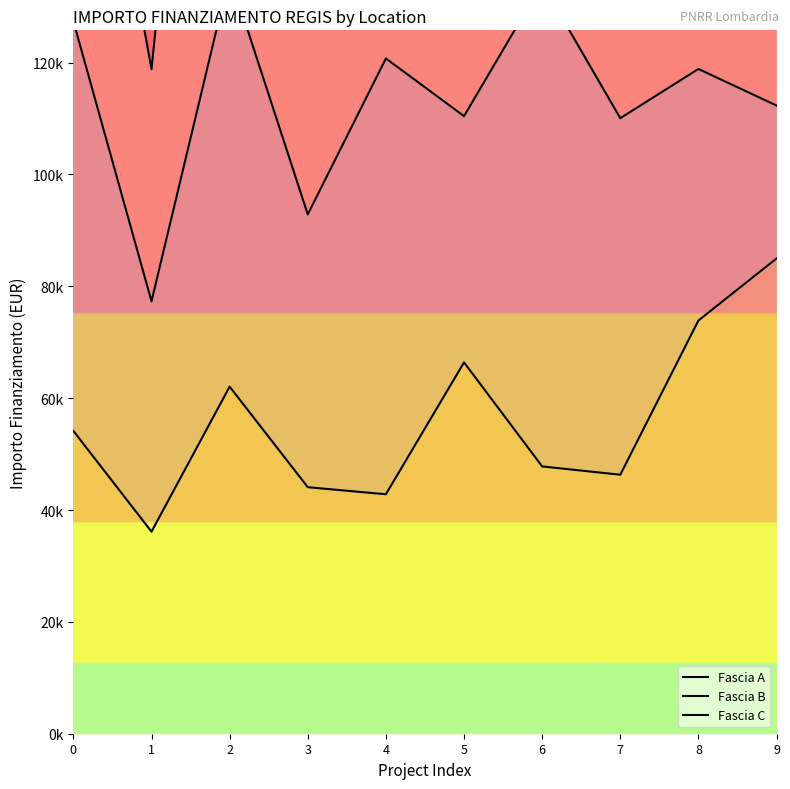

What is the total value across all series at 2?

453243.0